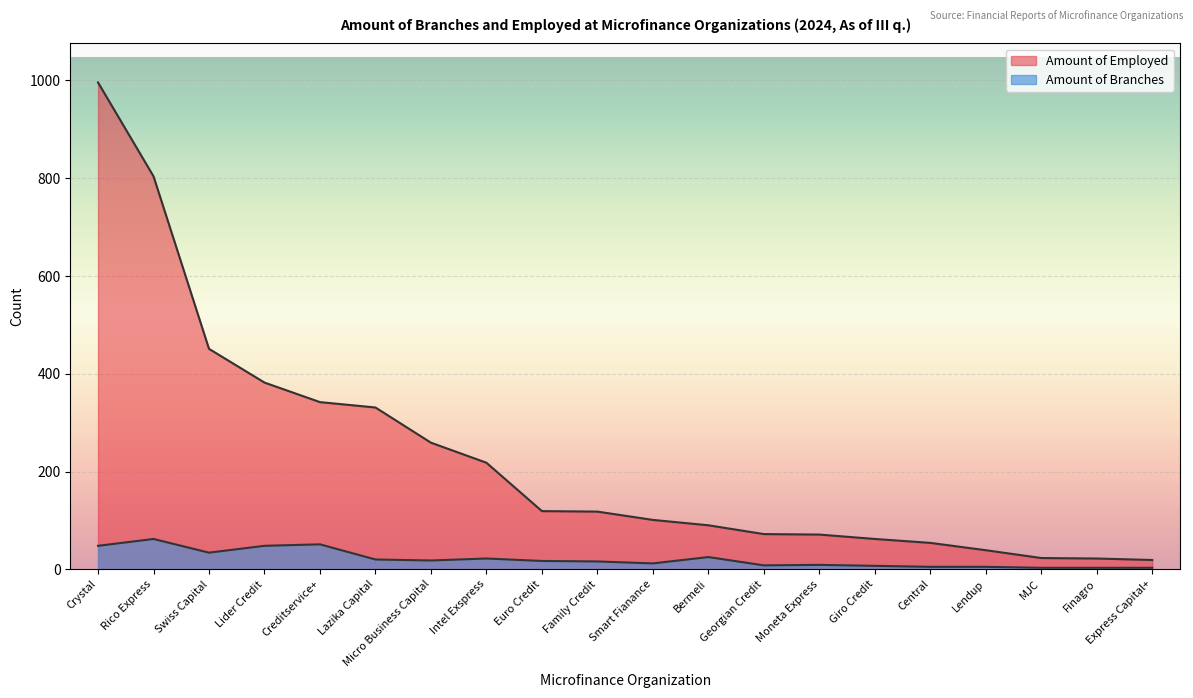

The value of Amount of Branches at Swiss Capital is 46. True or false?

False